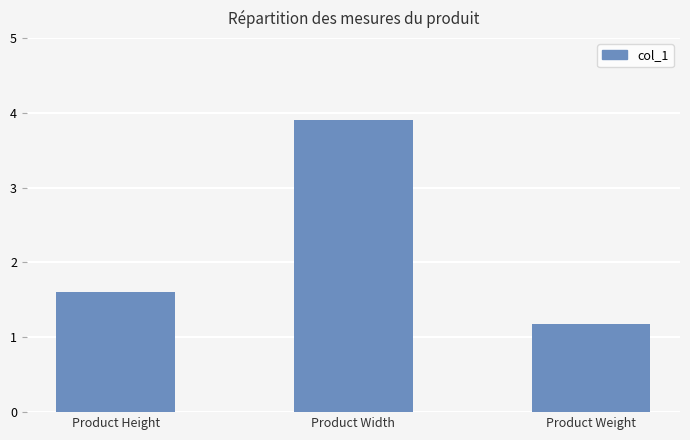

Reading right to left, transcribe all the data shown in this chart.

Product Weight=1.2	Product Width=3.9	Product Height=1.6